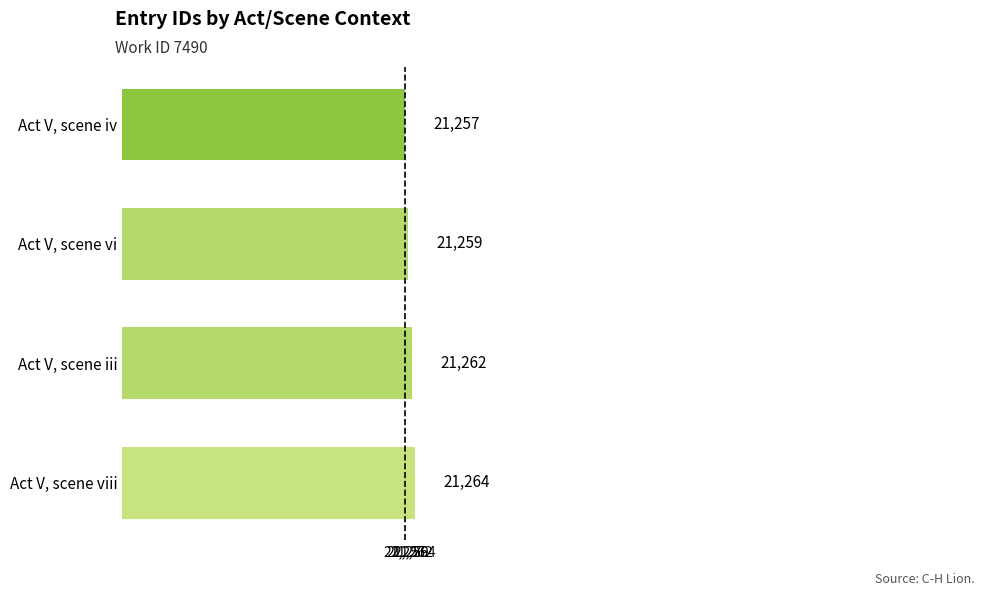

List the labels in order of value, largest first.

Act V, scene viii, Act V, scene iii, Act V, scene vi, Act V, scene iv